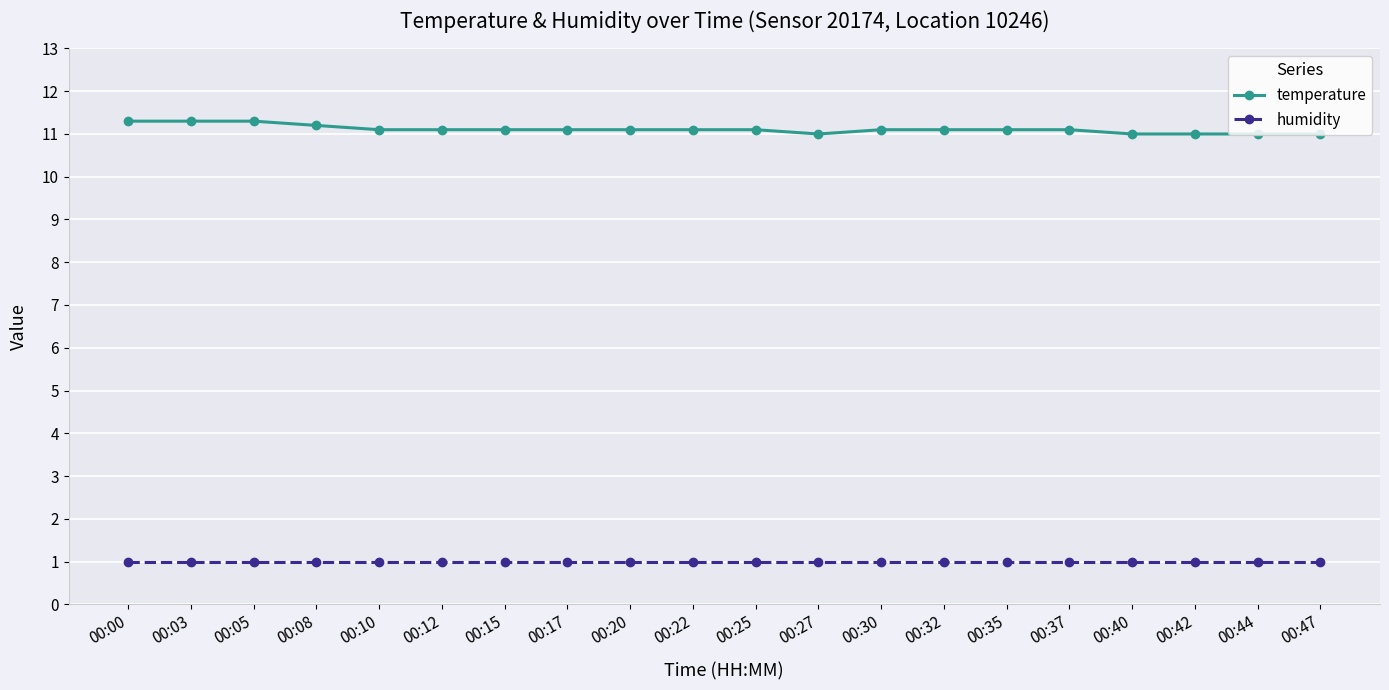

What is the highest value of the temperature series?

11.3